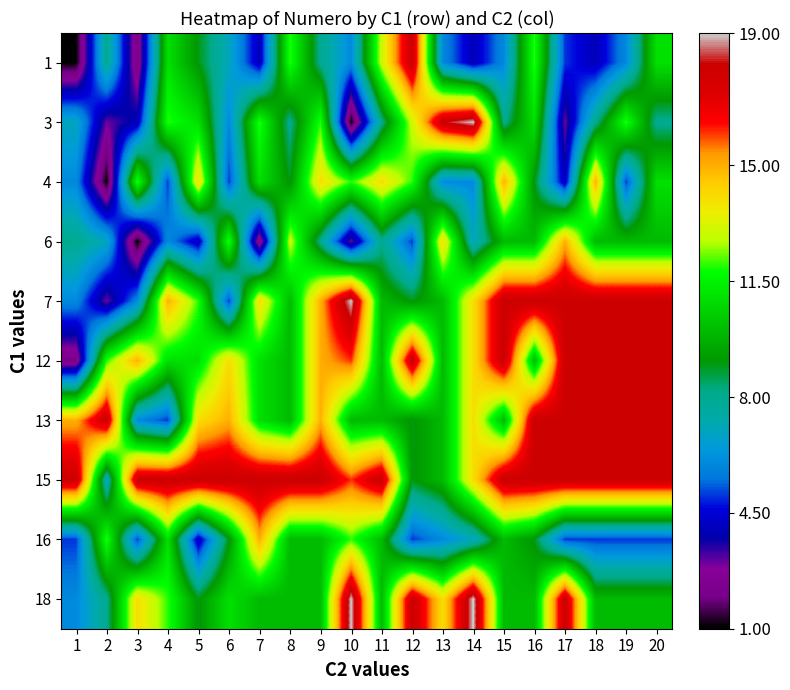

Which has a higher value, 18 or 6?

6